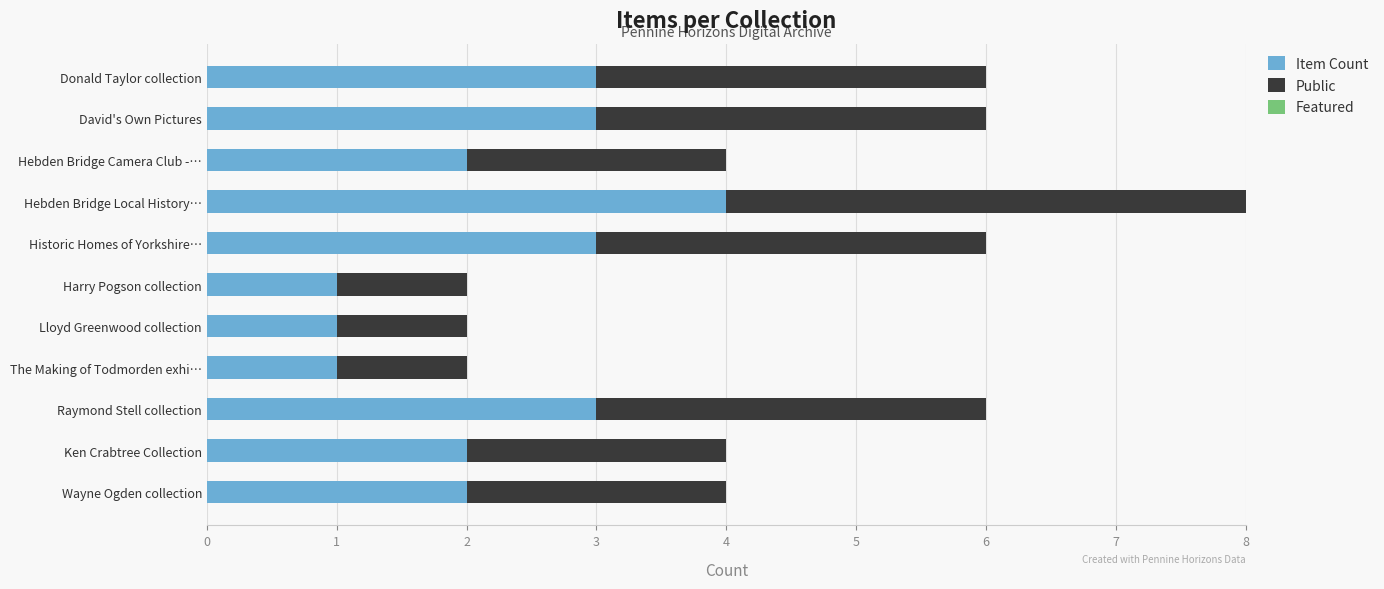

What is the maximum value for Item Count?

4